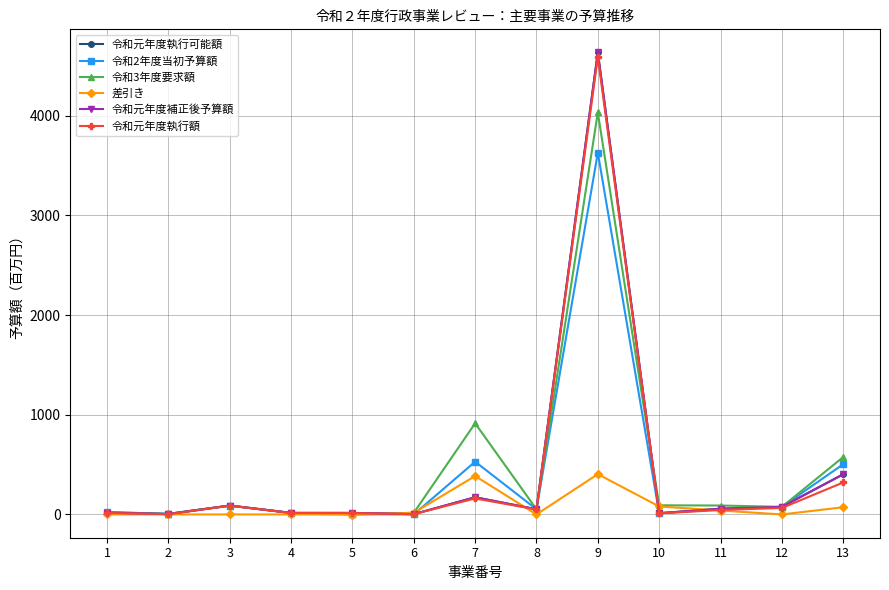

Does the chart have visible grid lines?

Yes